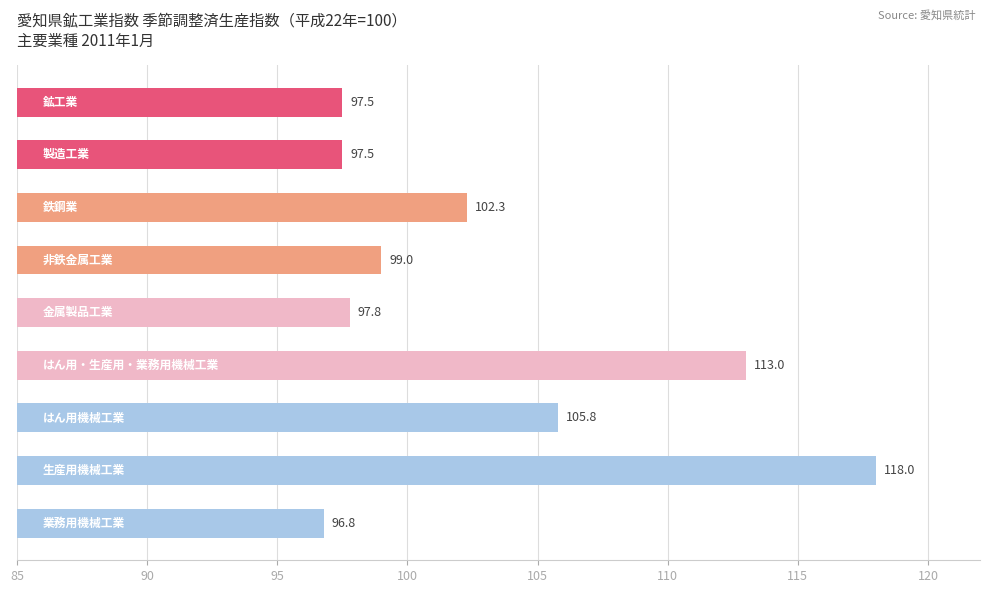

What is the average value?

103.1